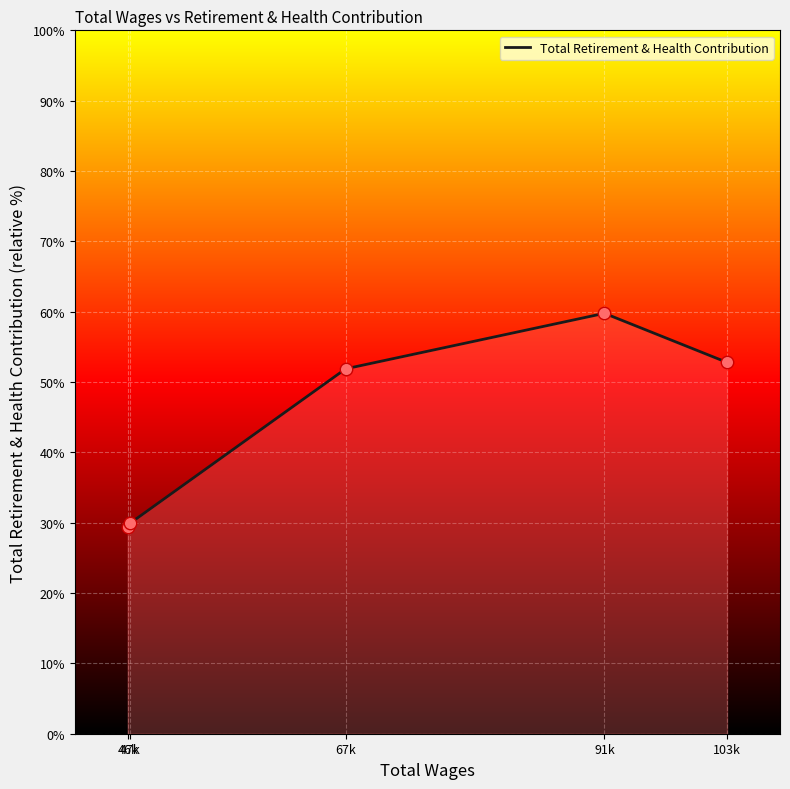

Which has a higher value, 91k or 67k?

91k